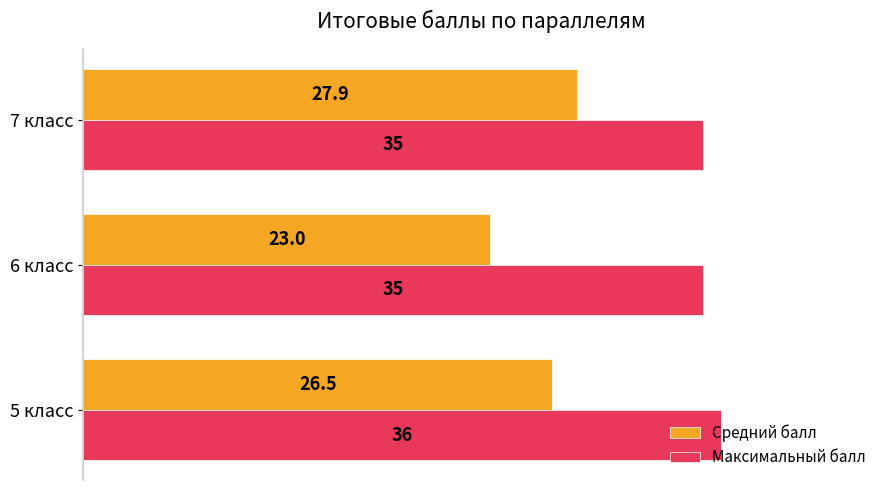

What is the smallest value displayed?

23.0